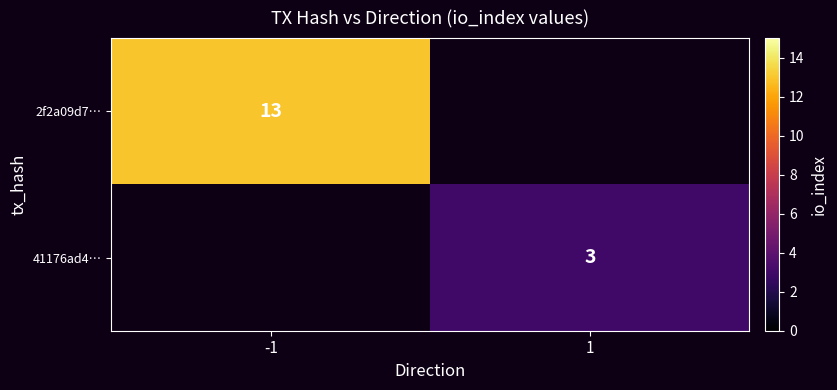

The value of 2f2a09d7… at -1 is 23. True or false?

False